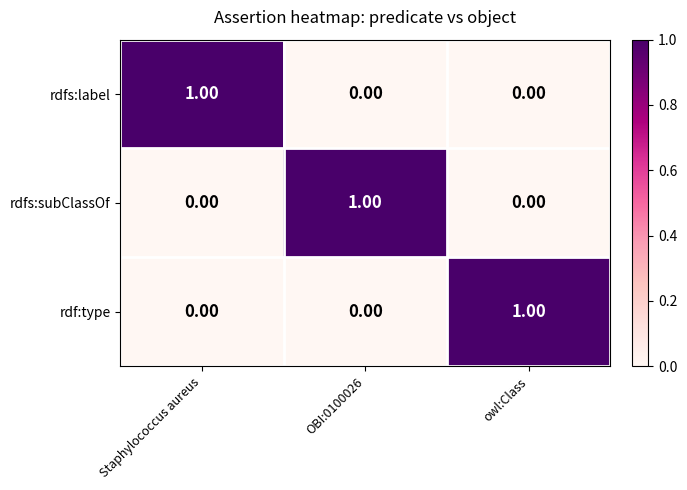

At which label does rdf:type reach its peak?

owl:Class